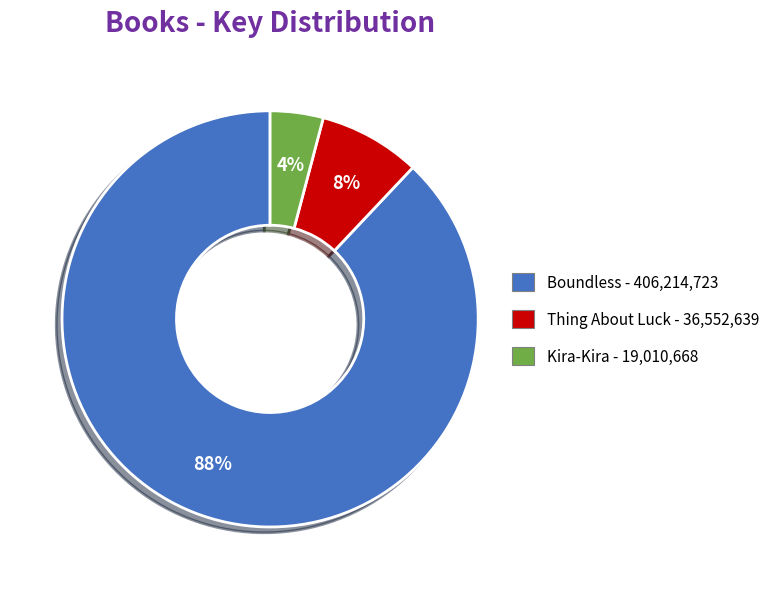

To the nearest percent, what portion does Boundless represent?

88%